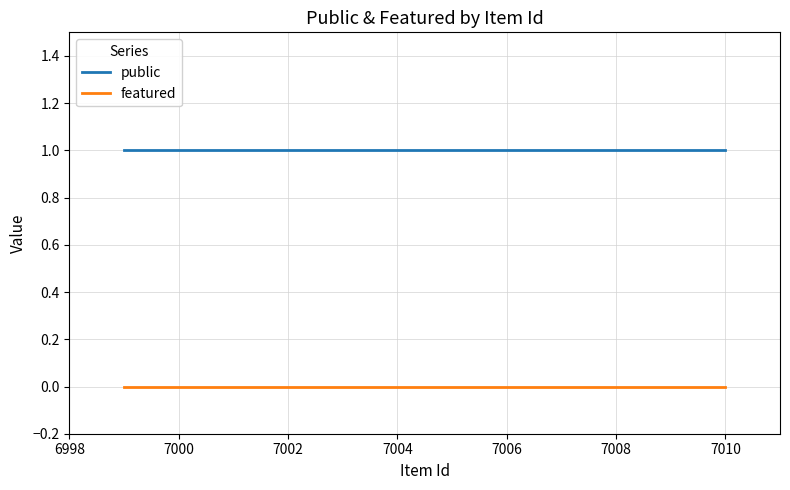

Which series has the largest total across all categories?

public